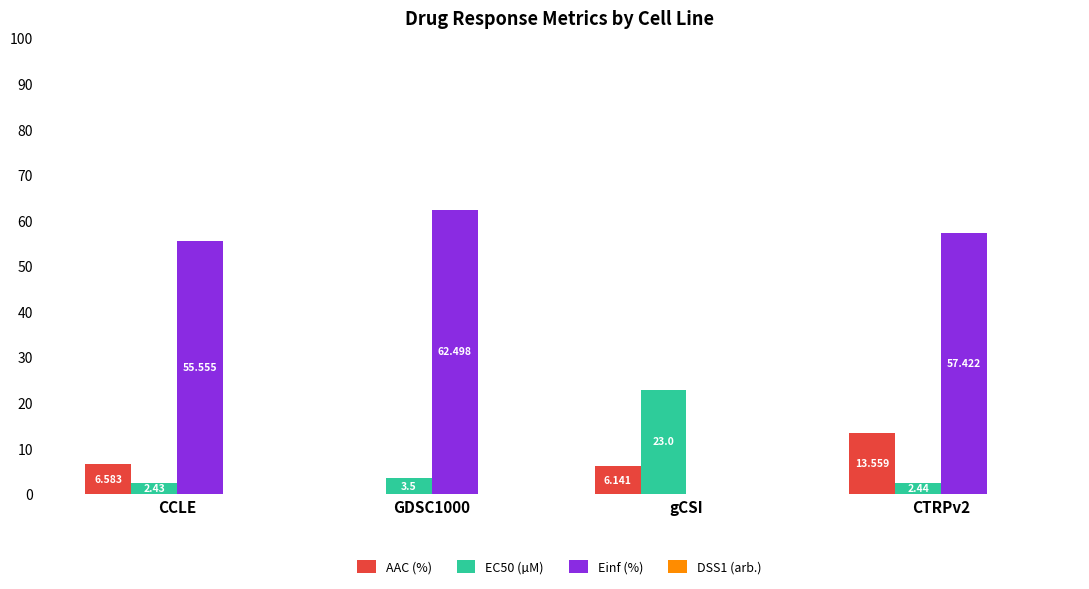

Count the number of data series in this chart.

4